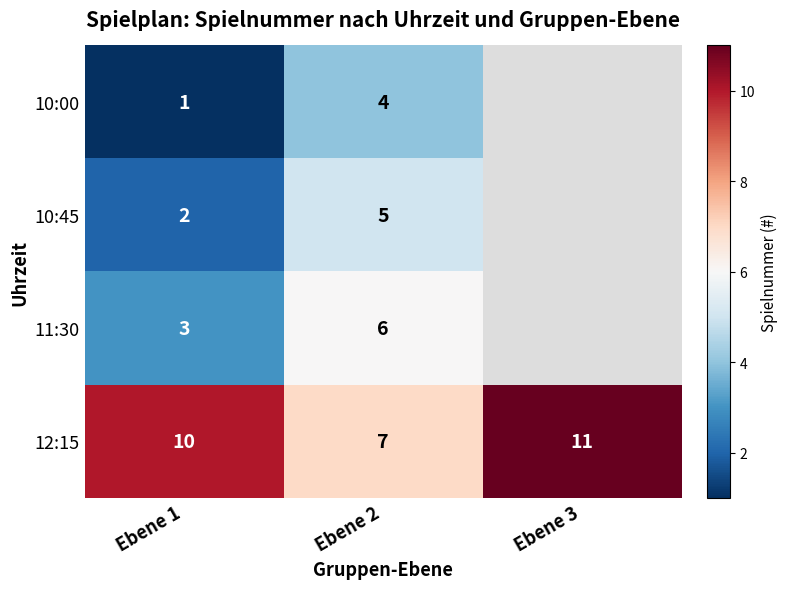

How many data points does each series have?

3